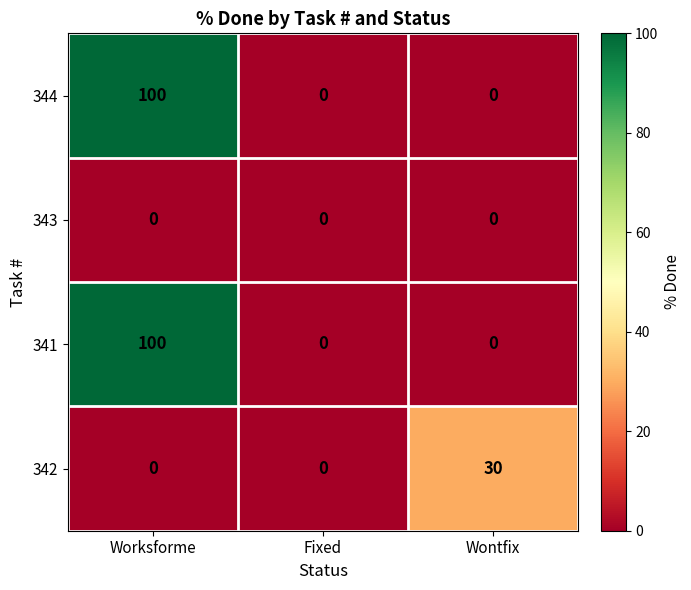

Reading left to right, what are all the values shown in this chart?

344: 100	0	0
343: 0	0	0
341: 100	0	0
342: 0	0	30